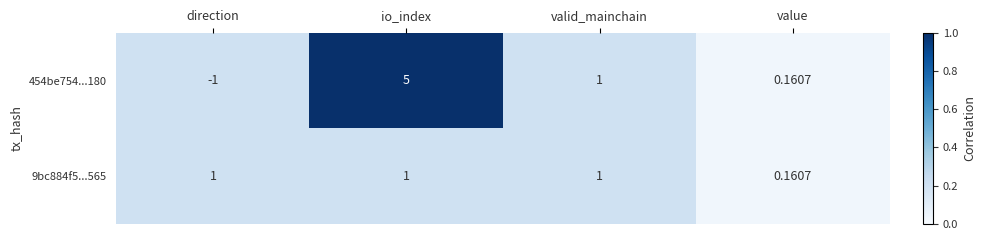

List the labels in order of 454be754...180 value, smallest first.

direction, value, valid_mainchain, io_index